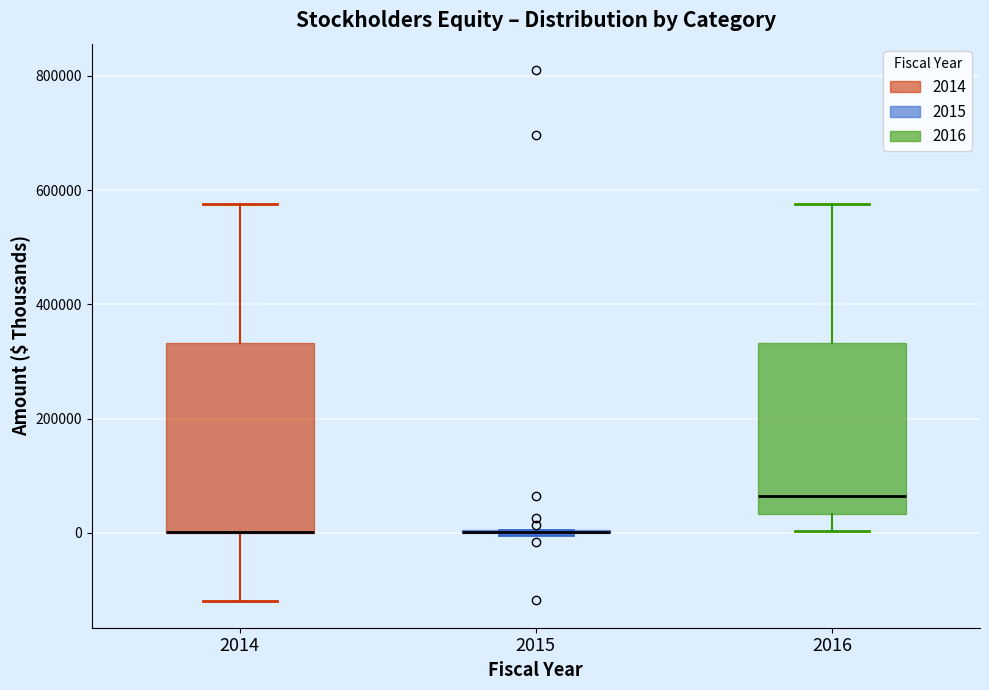

Reading left to right, read every box against the y-axis: the position of its median line, the range the box covers, and the ends of its whiskers. The values are not printed on the chart, so give them approximately, as read against the axis.

2014: median 0 (drawn on the box's lower edge), box 0 to 340000, whiskers -120000 to 580000
2015: box collapsed to a line at 0, whiskers 0 to 0
2016: median 60000, box 40000 to 340000, whiskers 0 to 580000